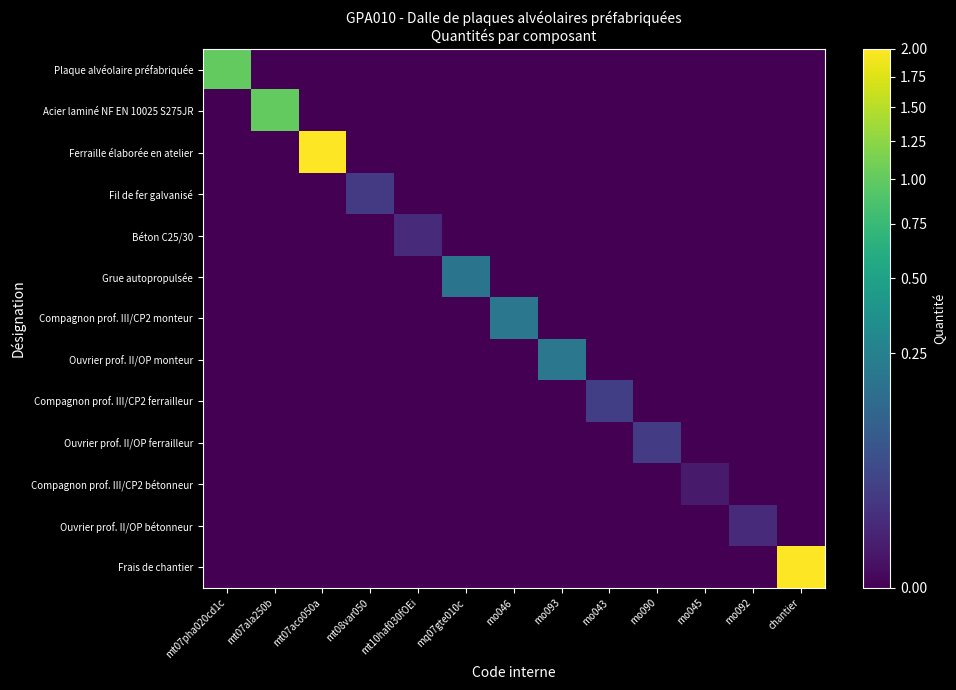

At which category does the chart reach its minimum across all series?

mt07ala250b